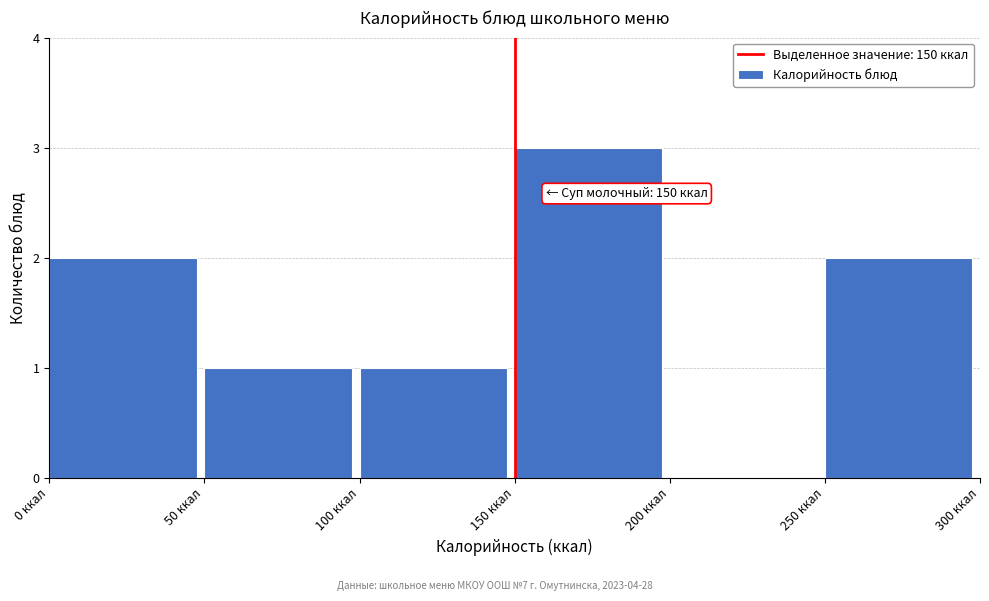

Which range on the x-axis has the tallest bar?

150 to 200